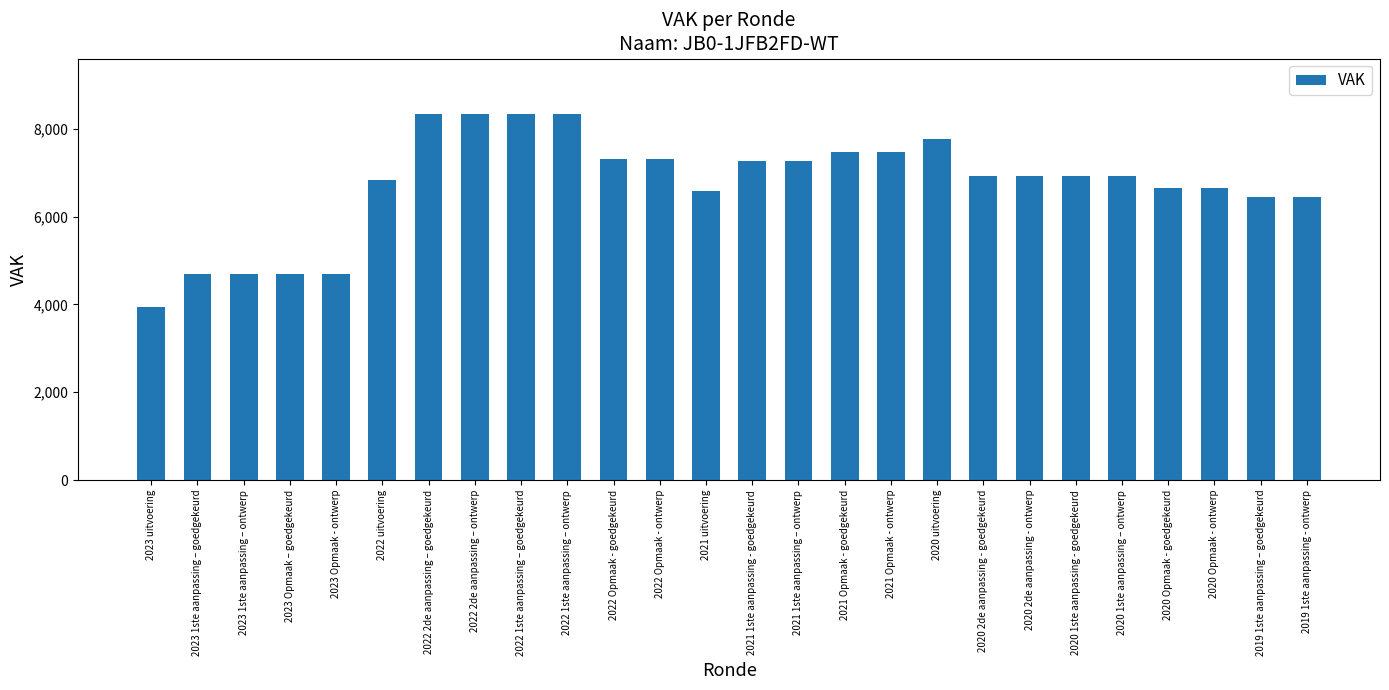

How many bars are there in total?

26